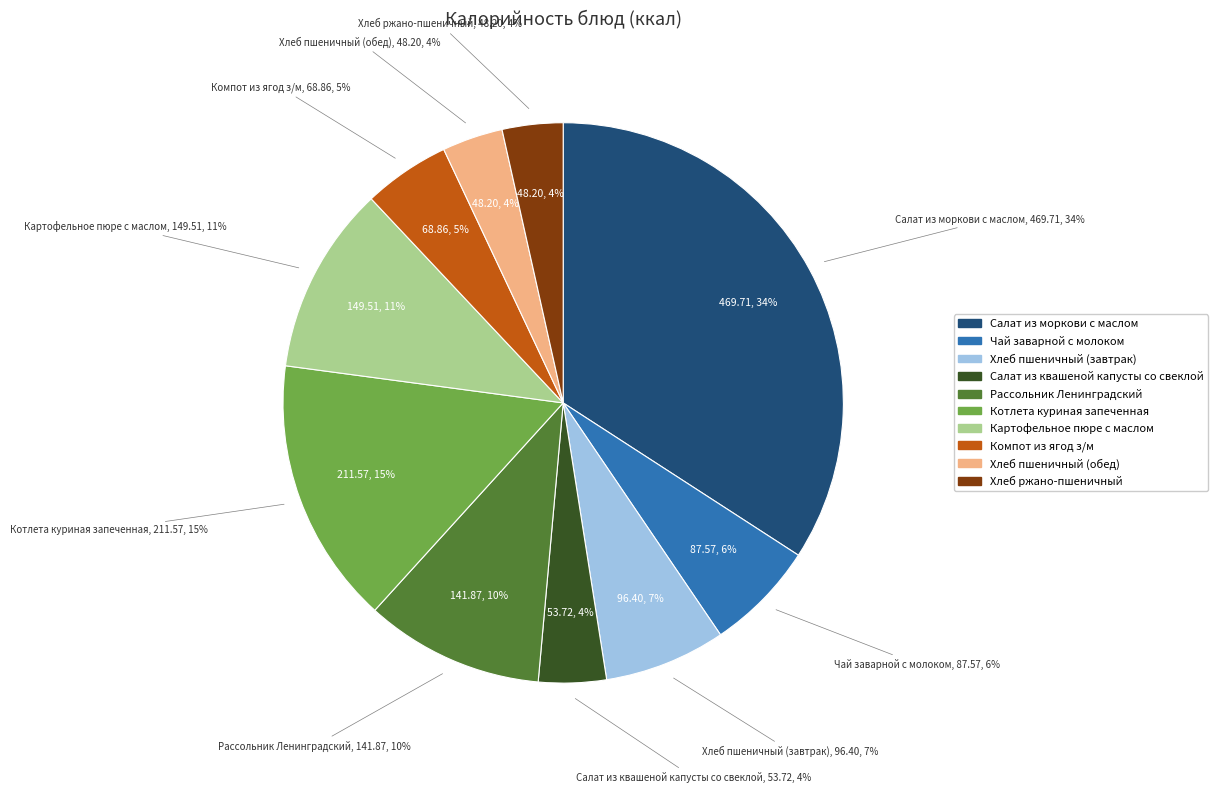

The Хлеб пшеничный (завтрак) slice represents 1% of the pie. True or false?

False